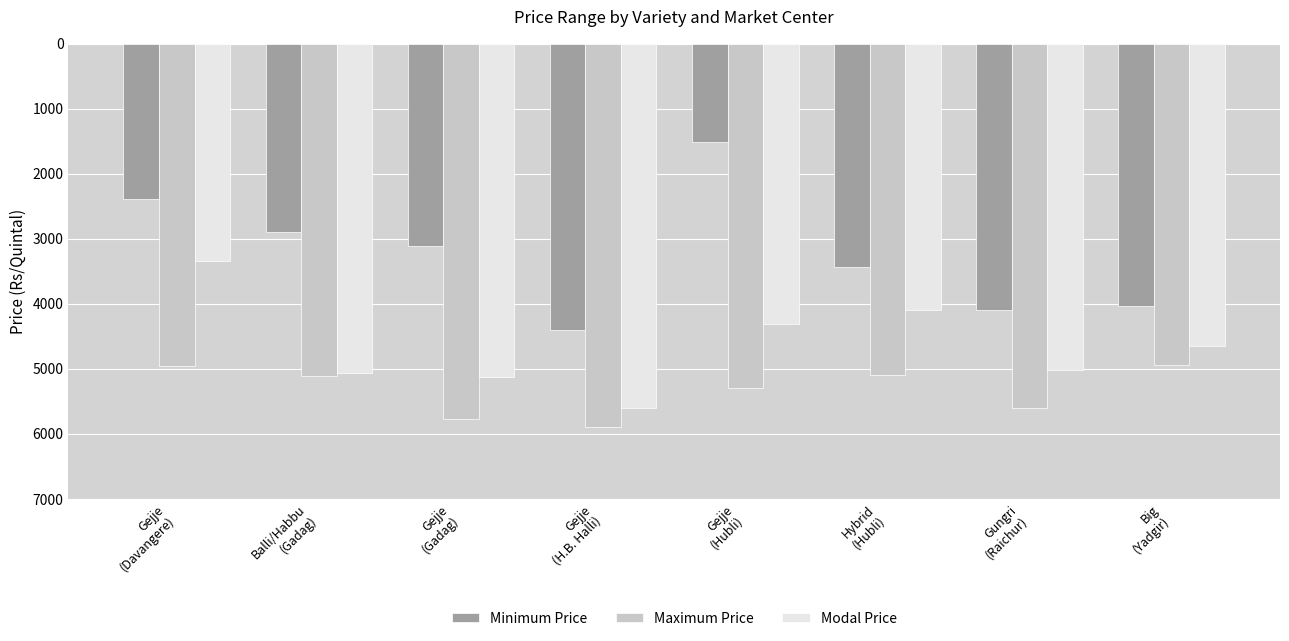

Count the number of categories in the chart.

8